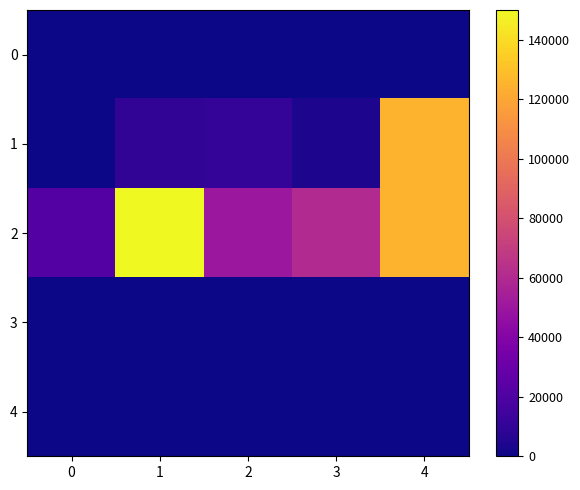

Reading left to right, extract all data points from this chart.

0: 0=100.0	1=16.0	2=5.0	3=16.0	4=1.0
1: 0=220.0	1=9375.0	2=10000.0	3=3750.0	4=125000.0
2: 0=22000.0	1=150000.0	2=50000.0	3=60000.0	4=125000.0
3: 0=2.2	1=15.0	2=5.0	3=6.0	4=12.5
4: 0=0.0	1=0.0	2=0.0	3=0.0	4=0.0